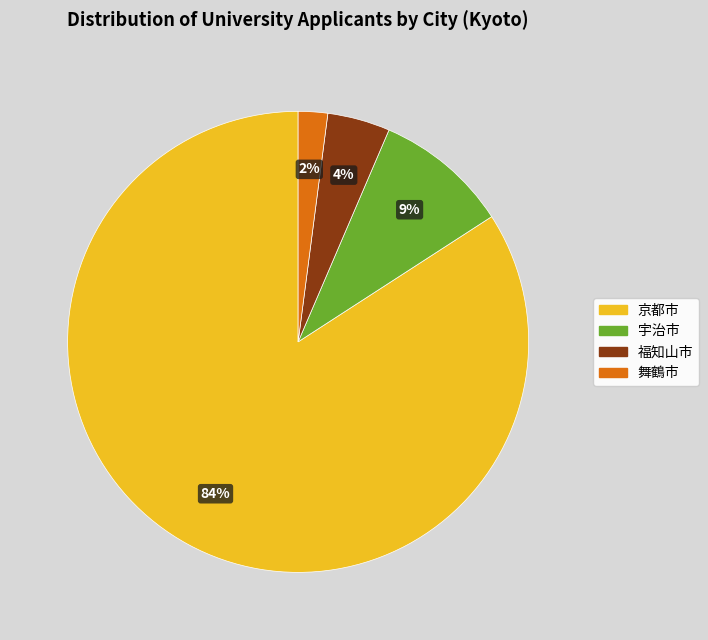

To the nearest percent, what portion does 福知山市 represent?

4%